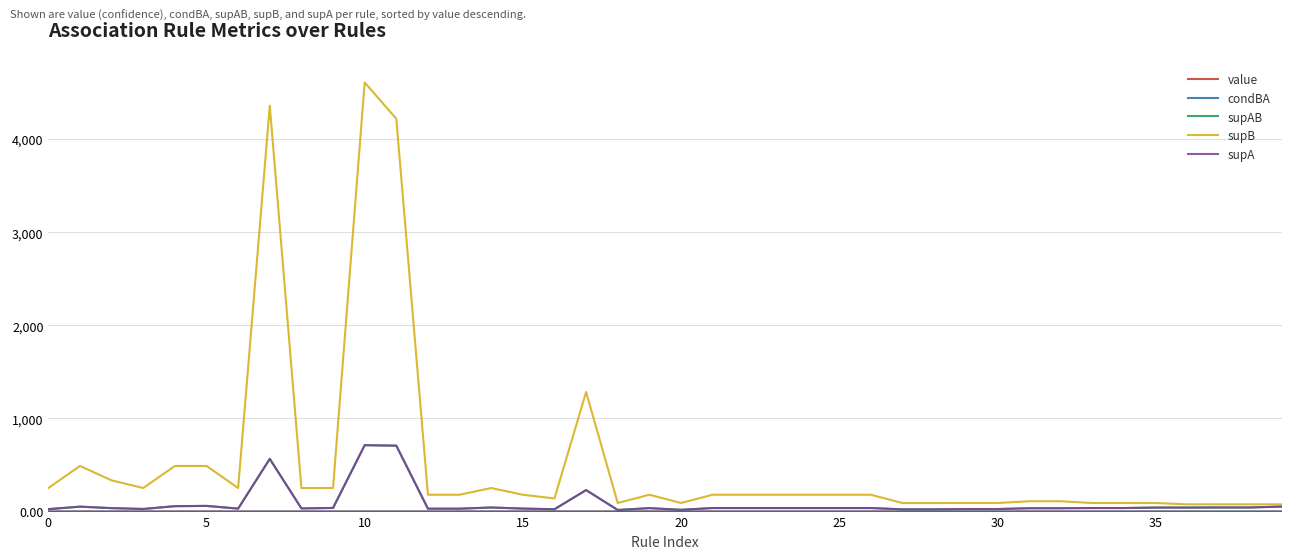

Does the chart have visible grid lines?

Yes